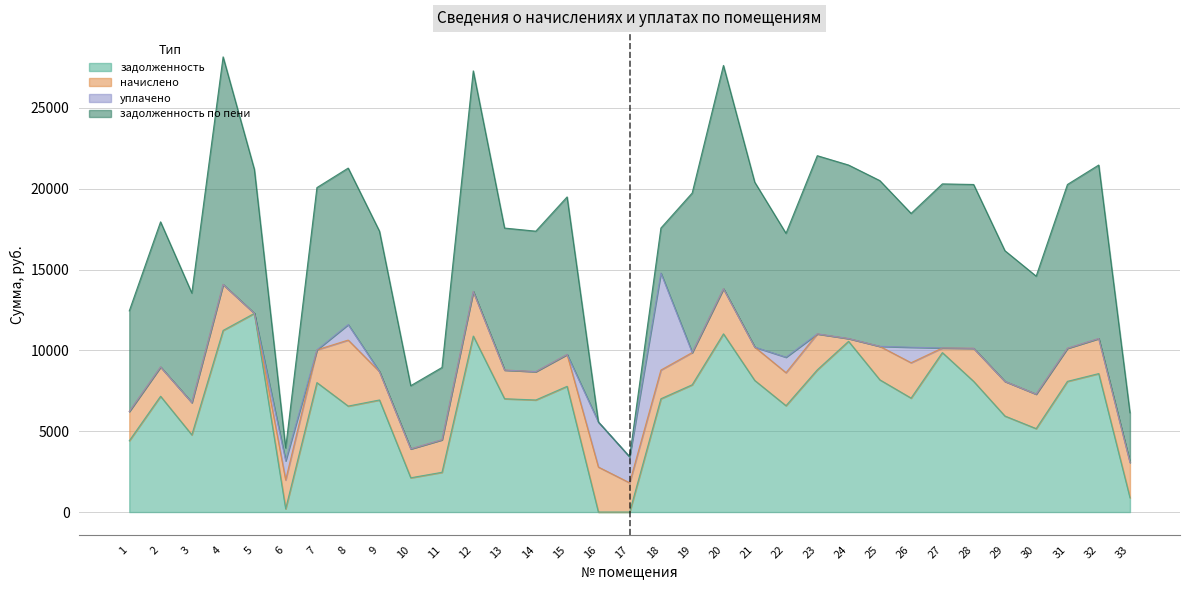

How many interior local valleys does the задолженность по пени series have?

7